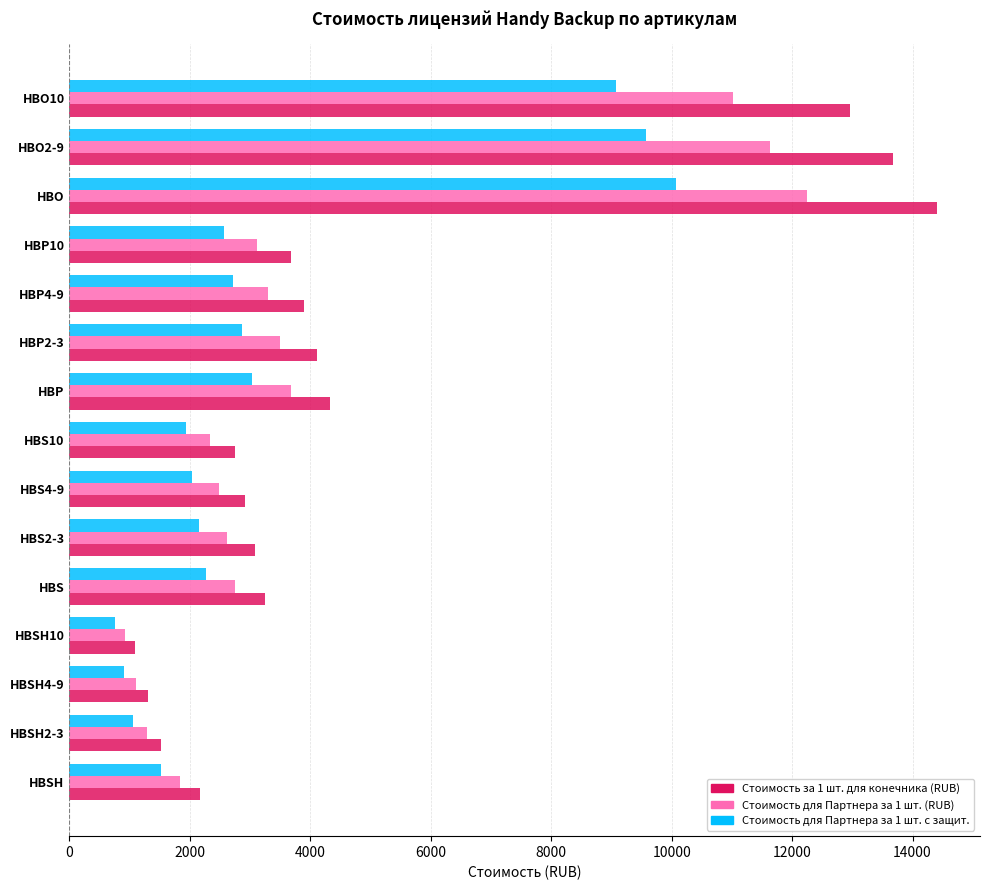

The Стоимость за 1 шт. для конечника (RUB) series shows 1081.7 at HBSH. True or false?

False